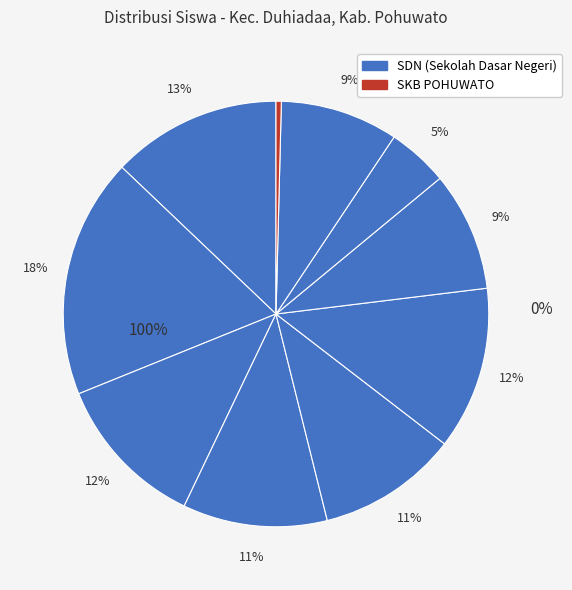

To the nearest percent, what portion does SDN 03 DUHIADAA represent?

12%